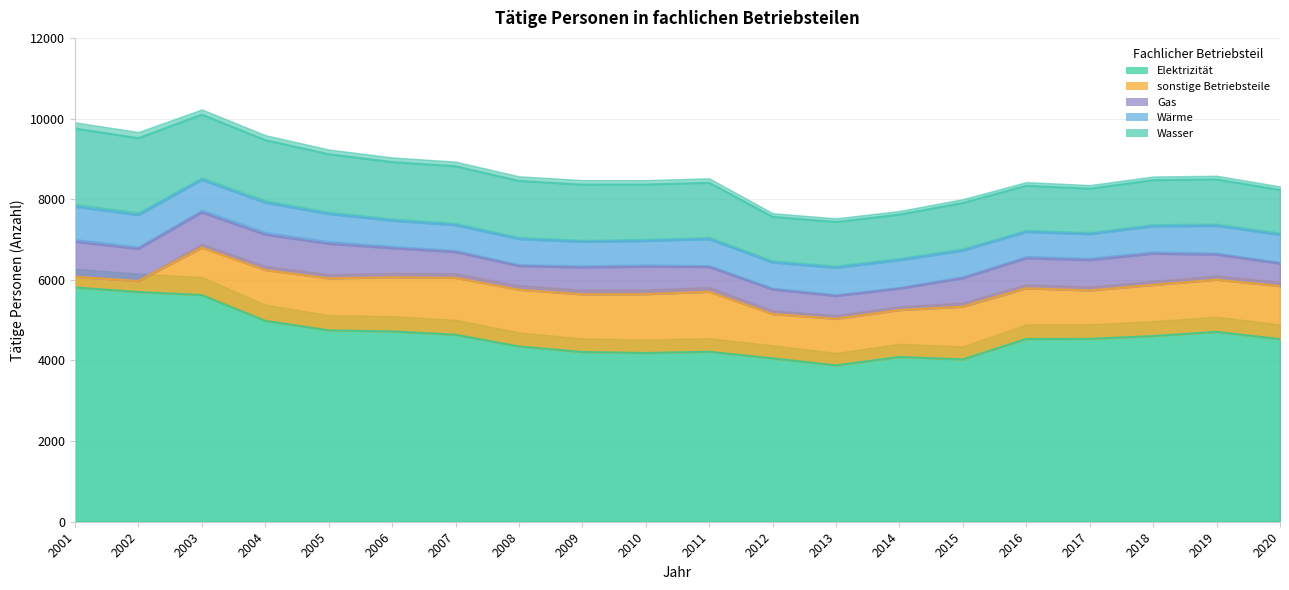

The value of Wärme at 2005 is 739.0. True or false?

True